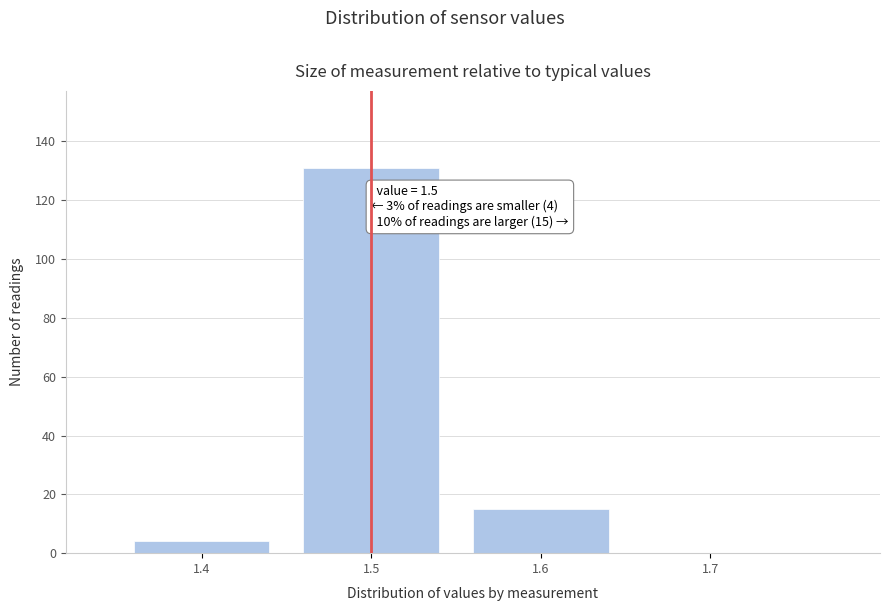

Which range on the x-axis has the tallest bar?

1.45 to 1.55